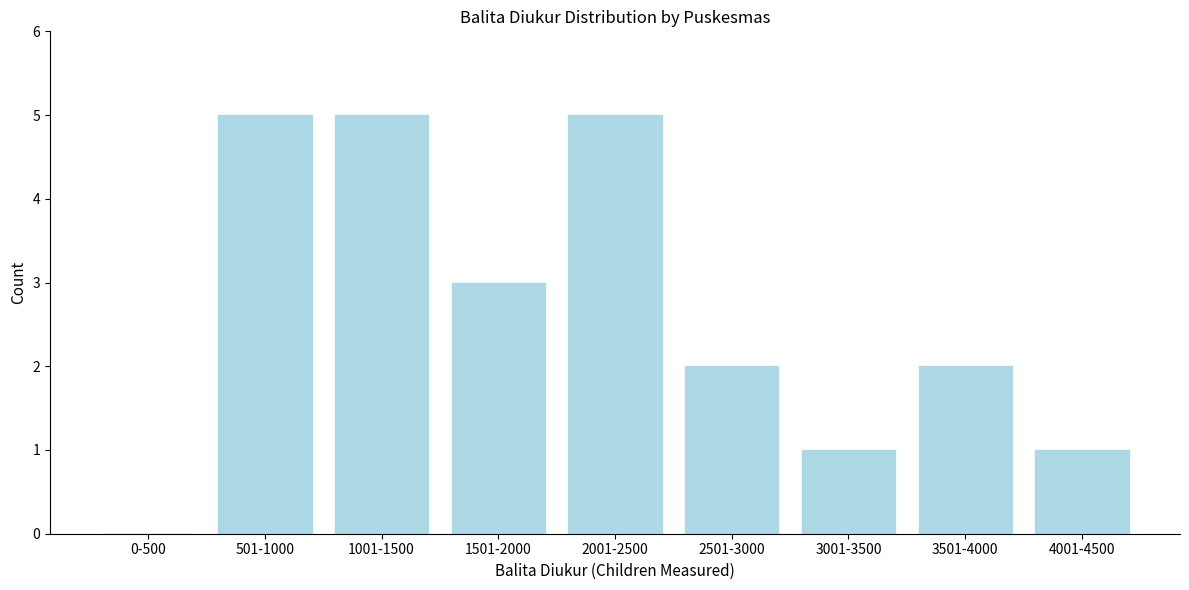

Reading left to right, list all the values displayed in this chart.

0-500=0	501-1000=5	1001-1500=5	1501-2000=3	2001-2500=5	2501-3000=2	3001-3500=1	3501-4000=2	4001-4500=1